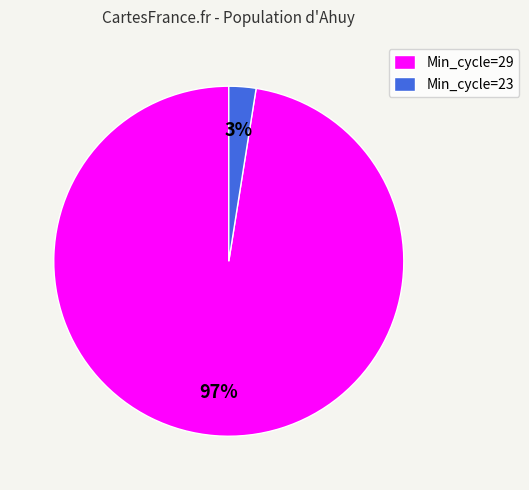

Is the sum of Min_cycle=23 and Min_cycle=29 greater than half?

Yes